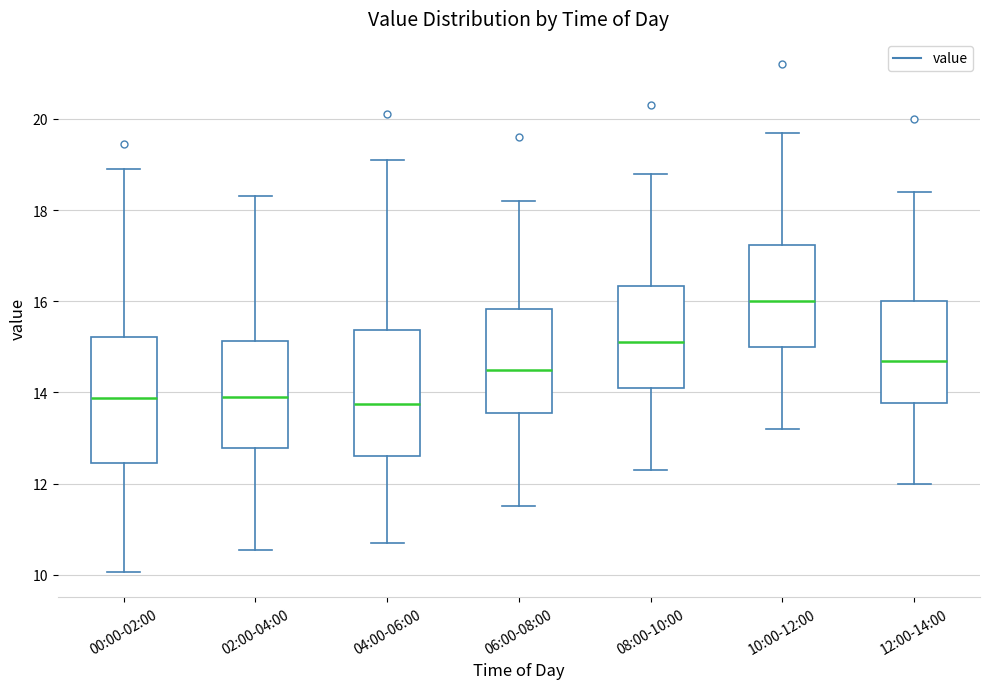

Reading left to right, transcribe this box plot: for each box, give where its median line is, the range the box spans, and where its two whiskers end, as read against the y-axis. The values are not printed on the chart, so give them approximately, as read against the axis.

00:00-02:00: median 13.8, box 12.4 to 15.2, whiskers 10.0 to 19.0
02:00-04:00: median 13.8, box 12.8 to 15.2, whiskers 10.6 to 18.4
04:00-06:00: median 13.8, box 12.6 to 15.4, whiskers 10.8 to 19.2
06:00-08:00: median 14.6, box 13.6 to 15.8, whiskers 11.6 to 18.2
08:00-10:00: median 15.2, box 14.2 to 16.4, whiskers 12.4 to 18.8
10:00-12:00: median 16.0, box 15.0 to 17.2, whiskers 13.2 to 19.8
12:00-14:00: median 14.8, box 13.8 to 16.0, whiskers 12.0 to 18.4